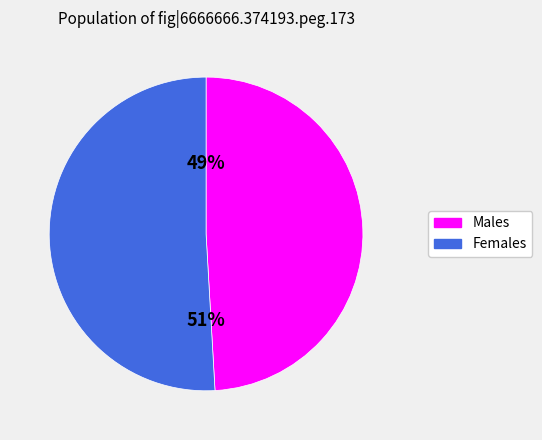

Is there any slice that represents more than half of the pie?

Yes